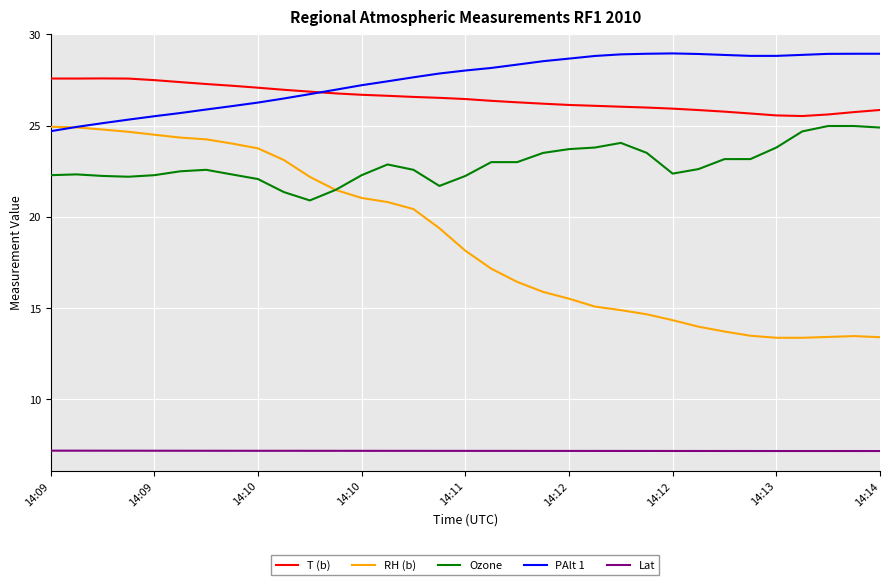

What is the maximum value for Lat?

7.2